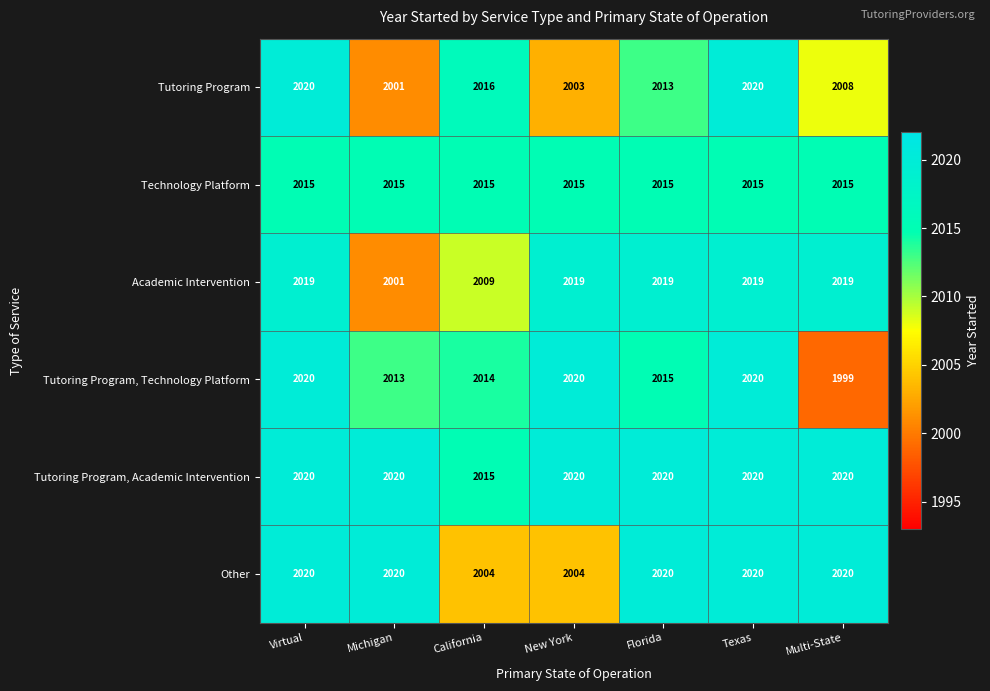

The value of Academic Intervention at Florida is 891. True or false?

False